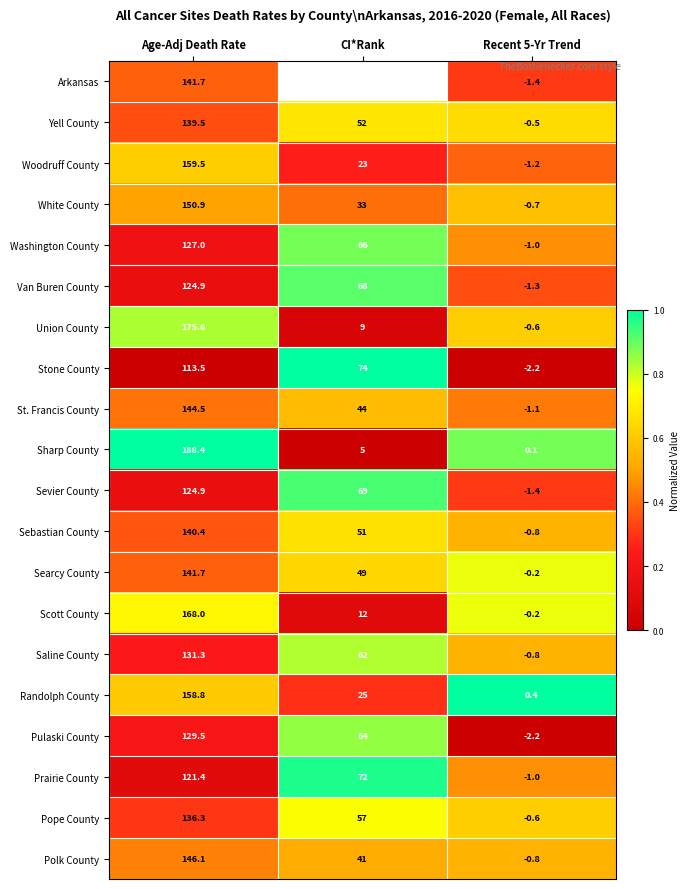

Where does the Woodruff County series first go above 23?

Age-Adj Death Rate